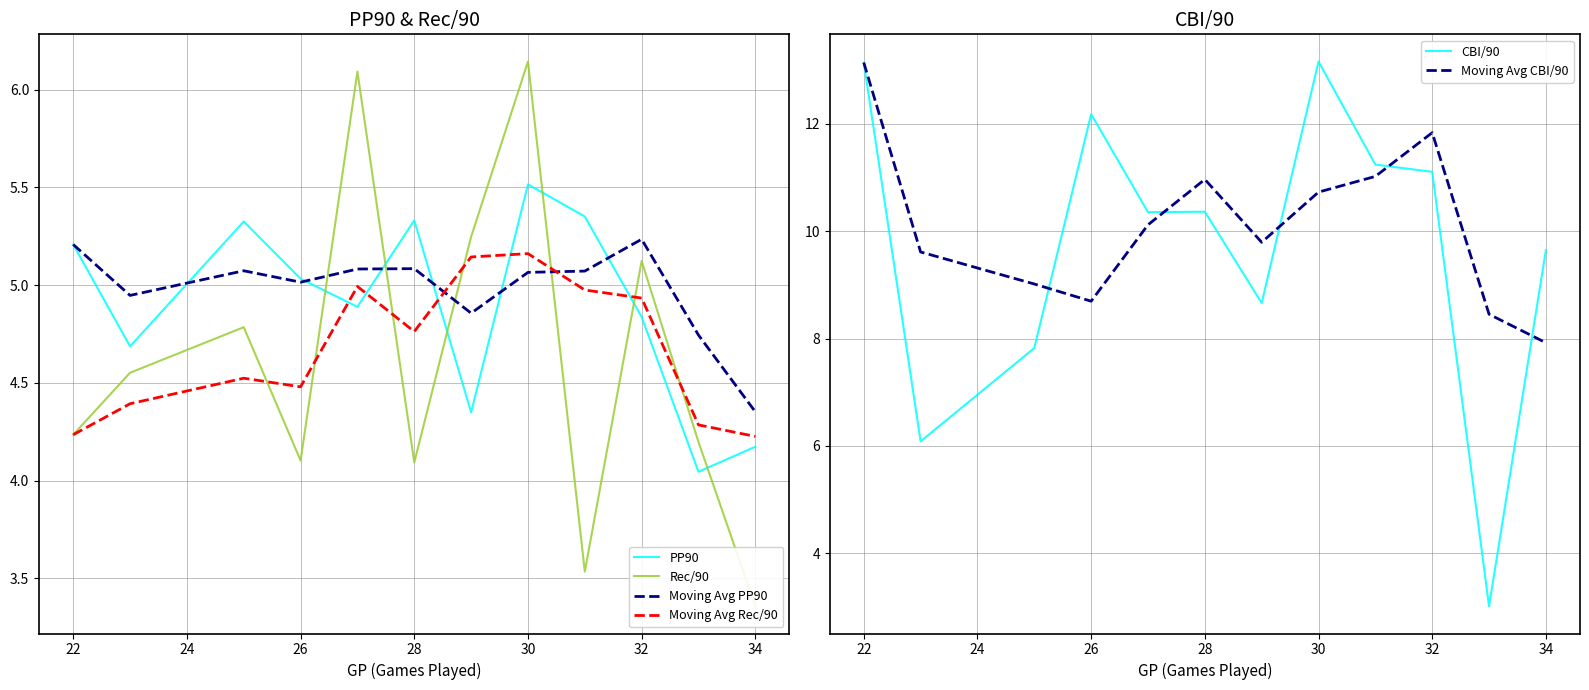

How many interior local peaks does the Moving Avg CBI/90 series have?

2